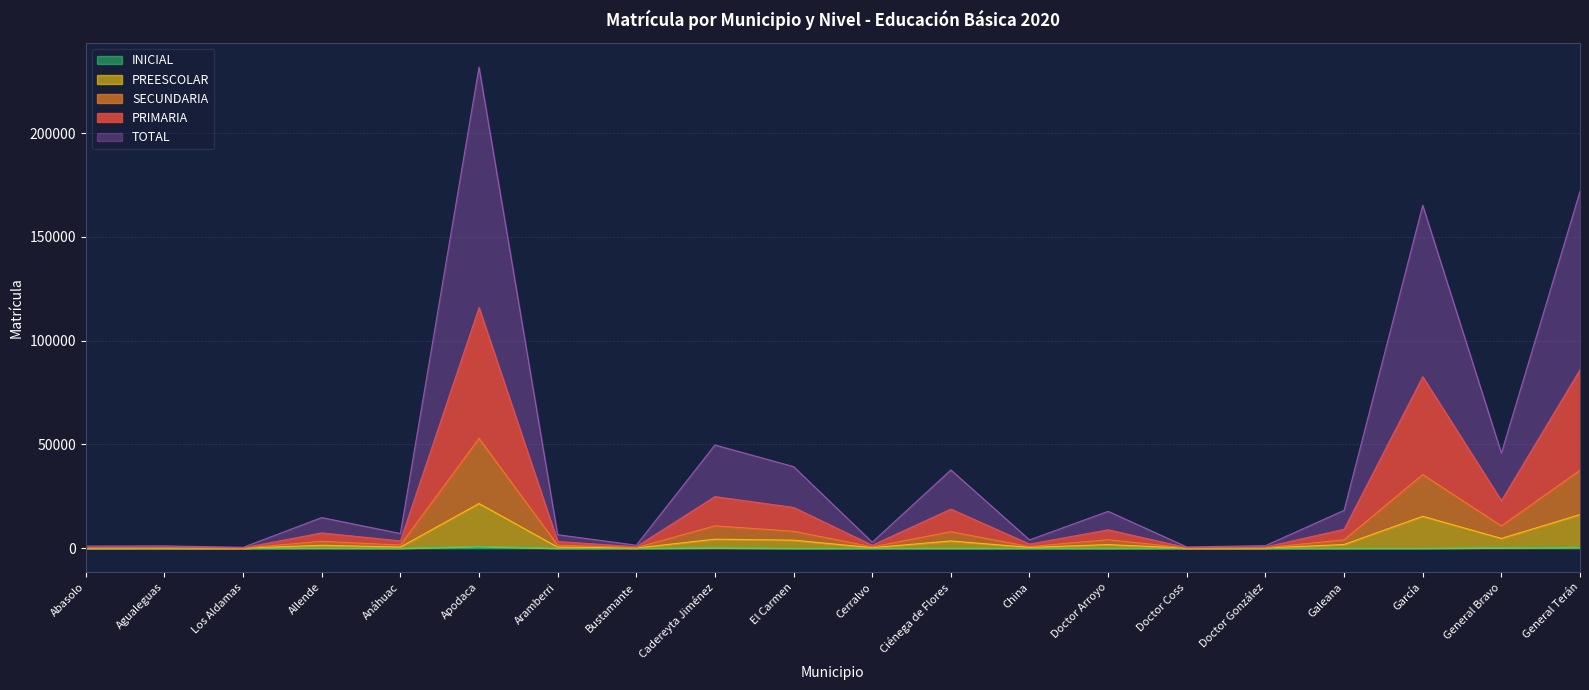

How many lines are shown in the chart?

5